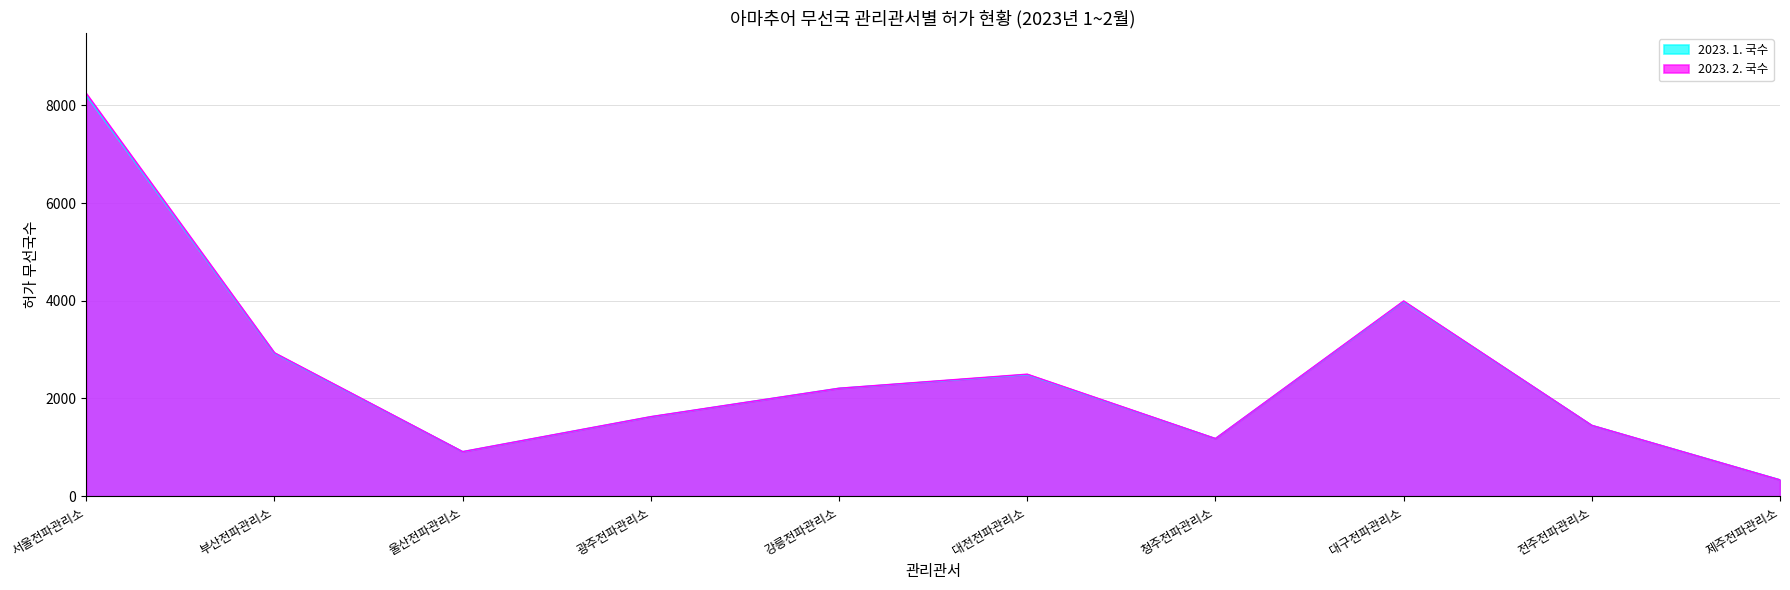

What is the label of the 7th point from the right?

광주전파관리소